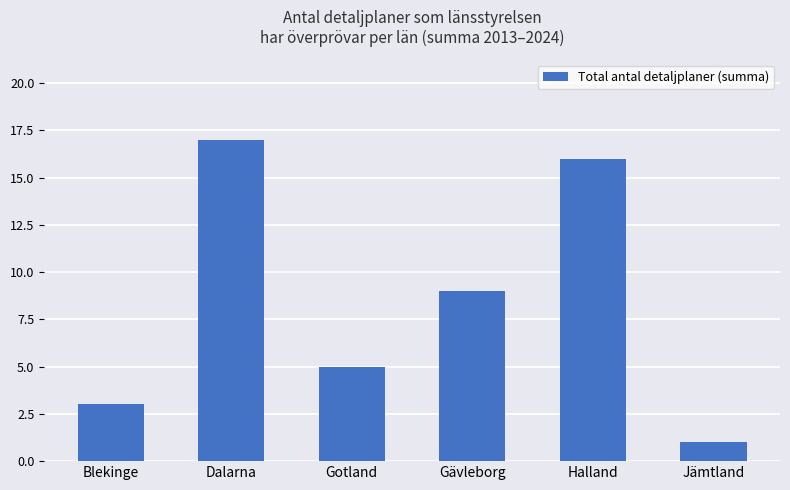

What is the difference between the maximum and second lowest values?

14